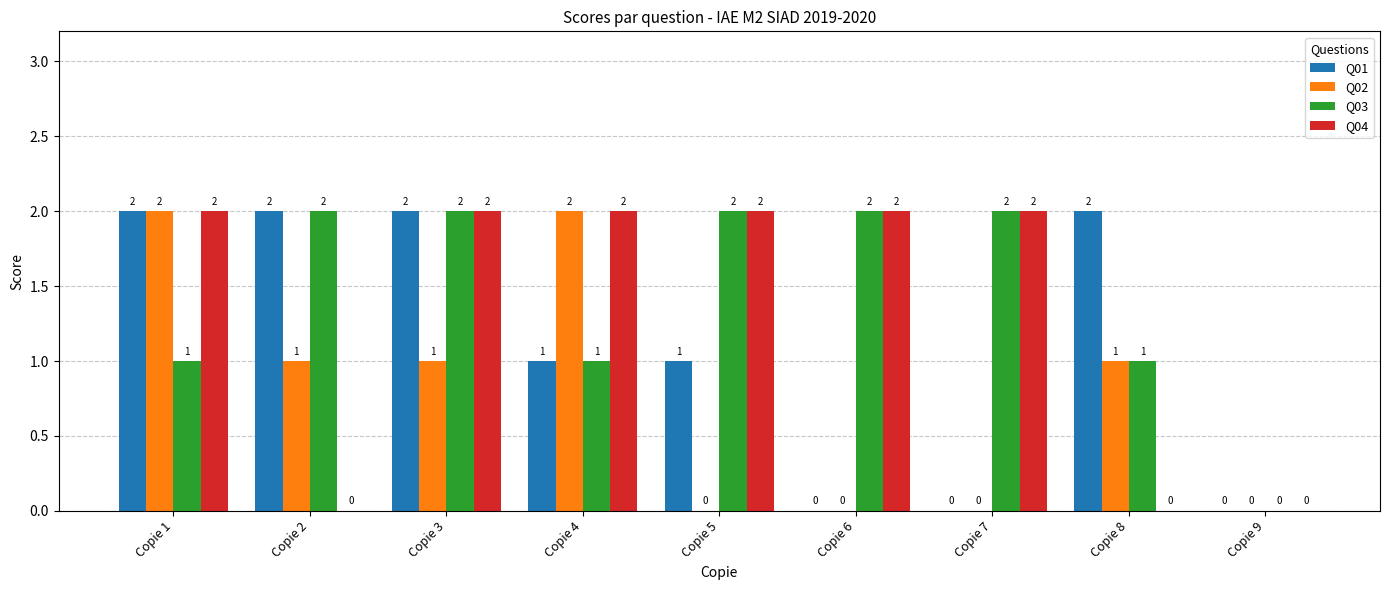

How many groups of bars are there?

9